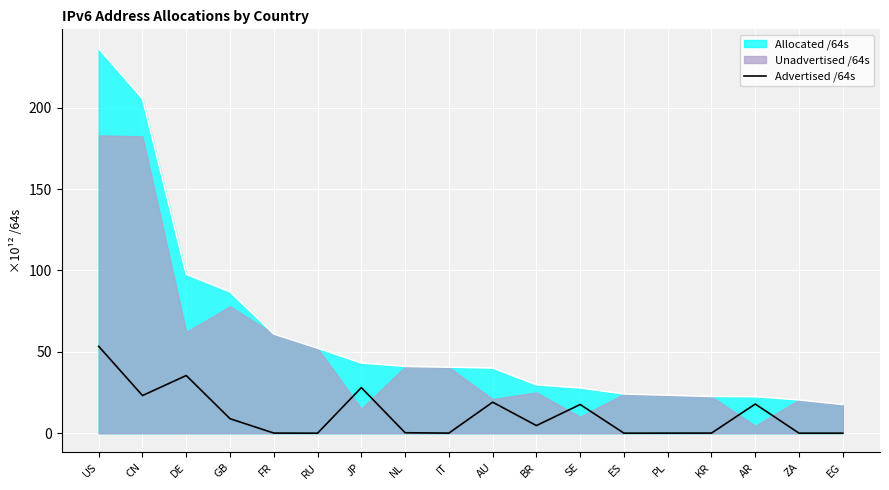

What is the highest value of the Allocated /64s series?

236.4